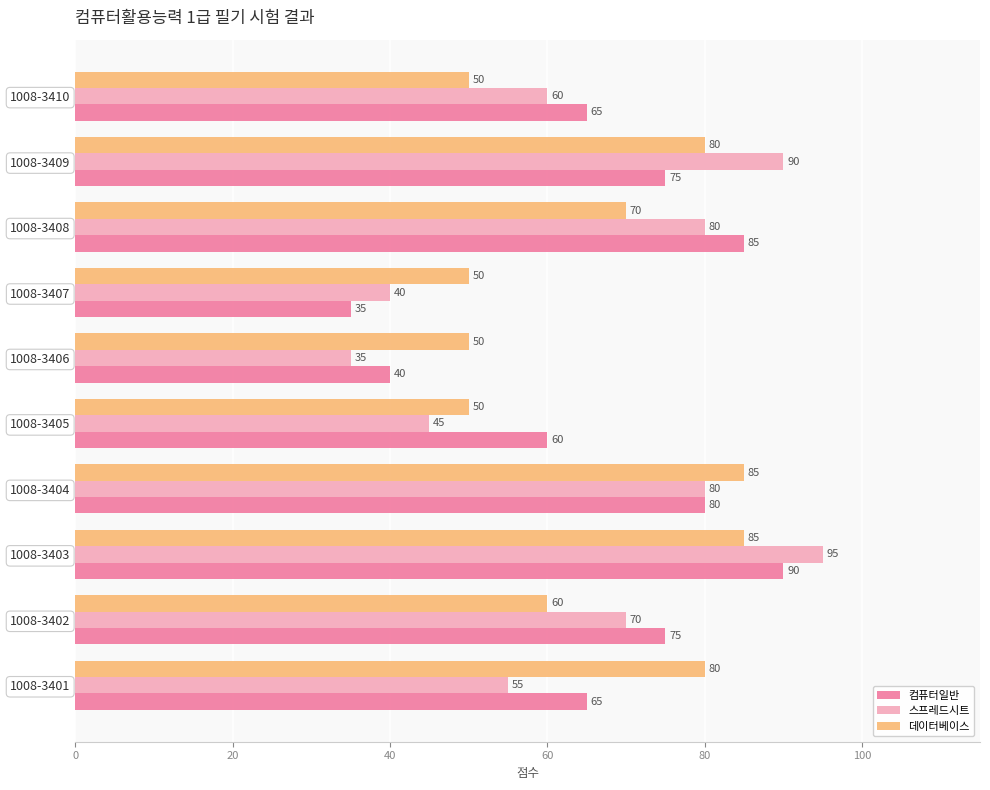

How many series are shown in this chart?

3